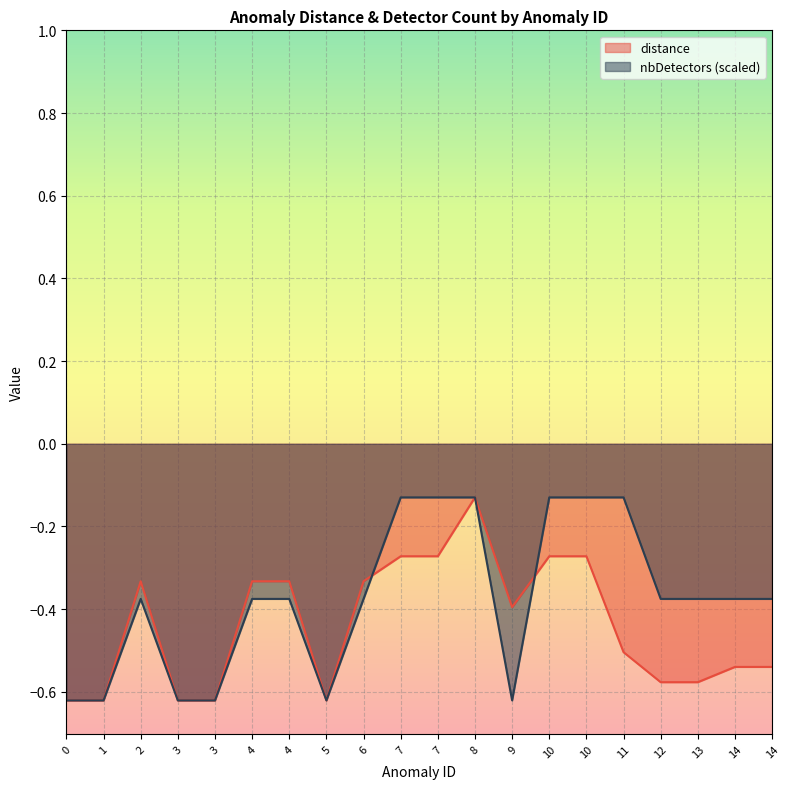

The distance series shows -0.2 at 14. True or false?

False